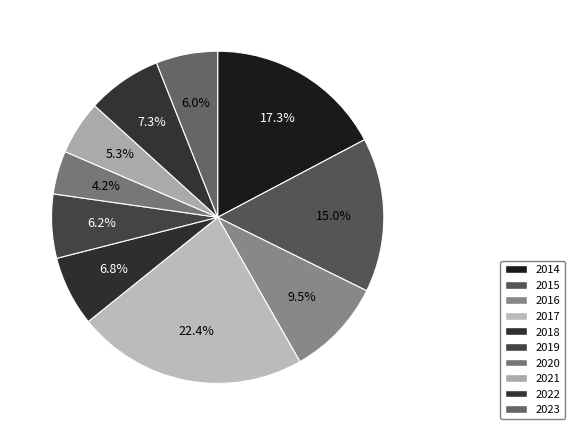

Is there a majority slice in this chart?

No